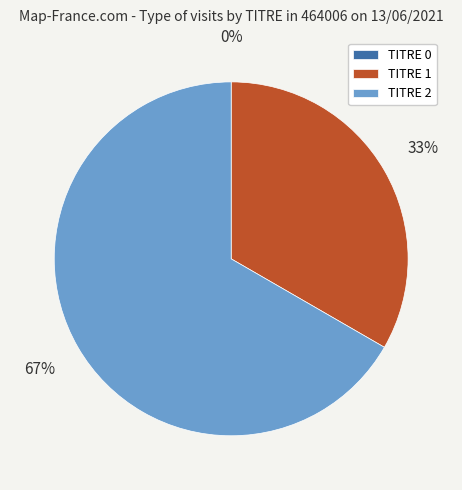

To the nearest percent, what portion does TITRE 1 represent?

33%